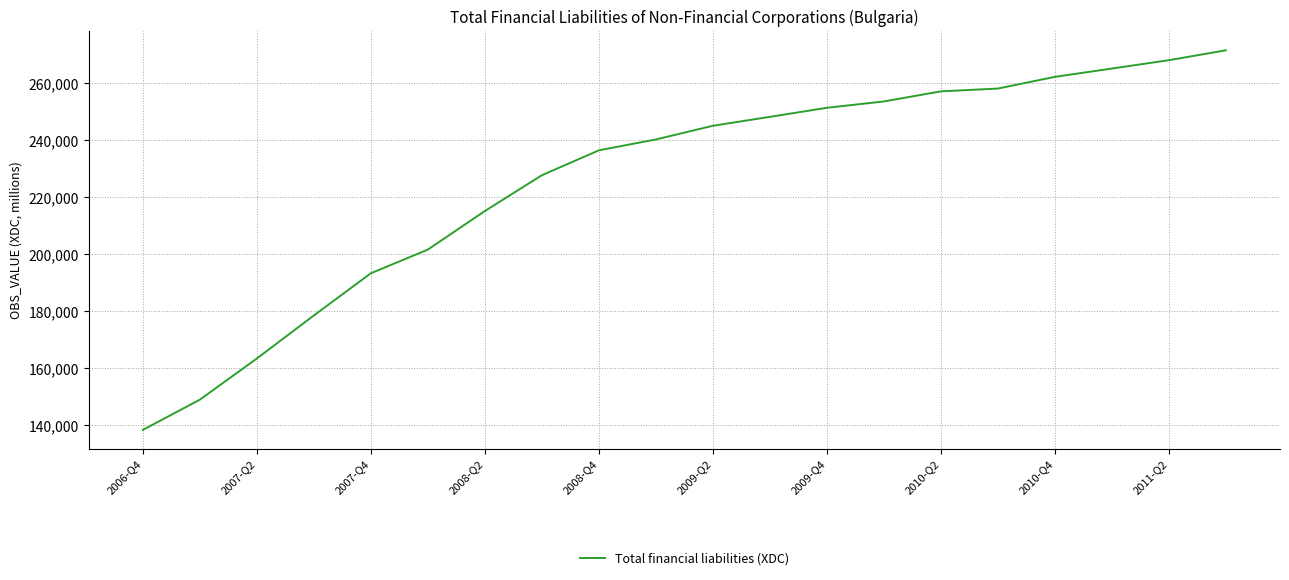

What is the minimum value shown in the chart?

138326